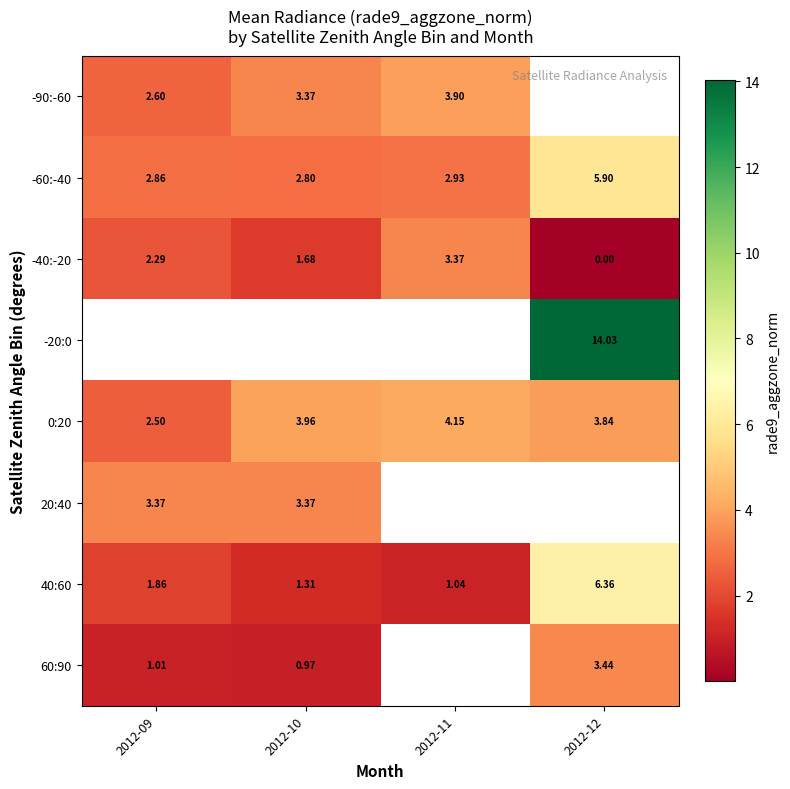

The 0:20 series shows 6.2 at 2012-12. True or false?

False